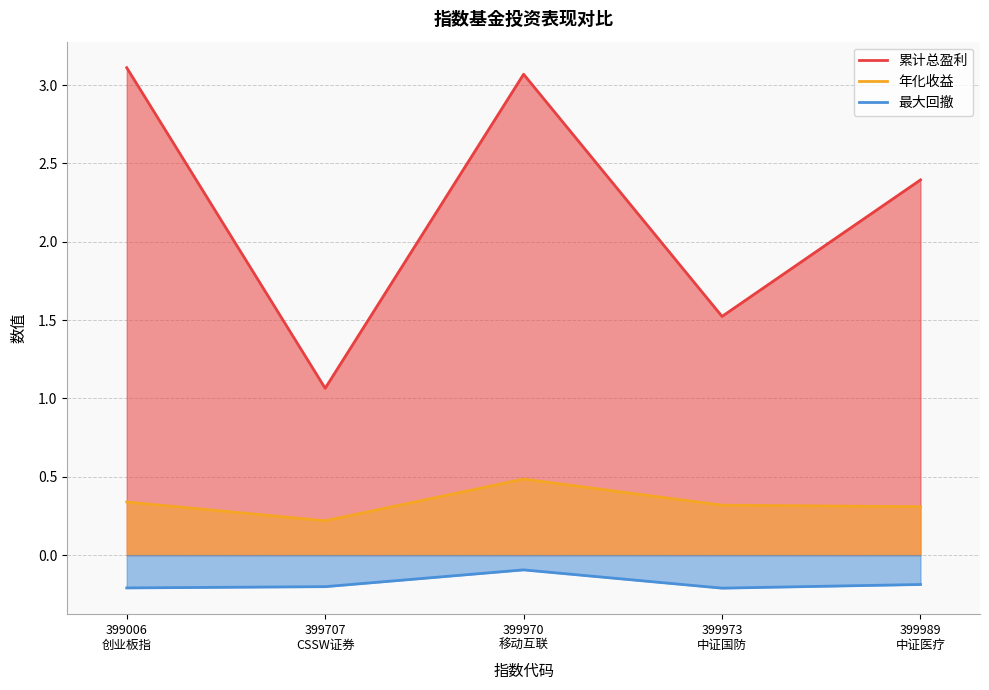

Is it true that 最大回撤 equals -0.1 at 399970
移动互联?

True